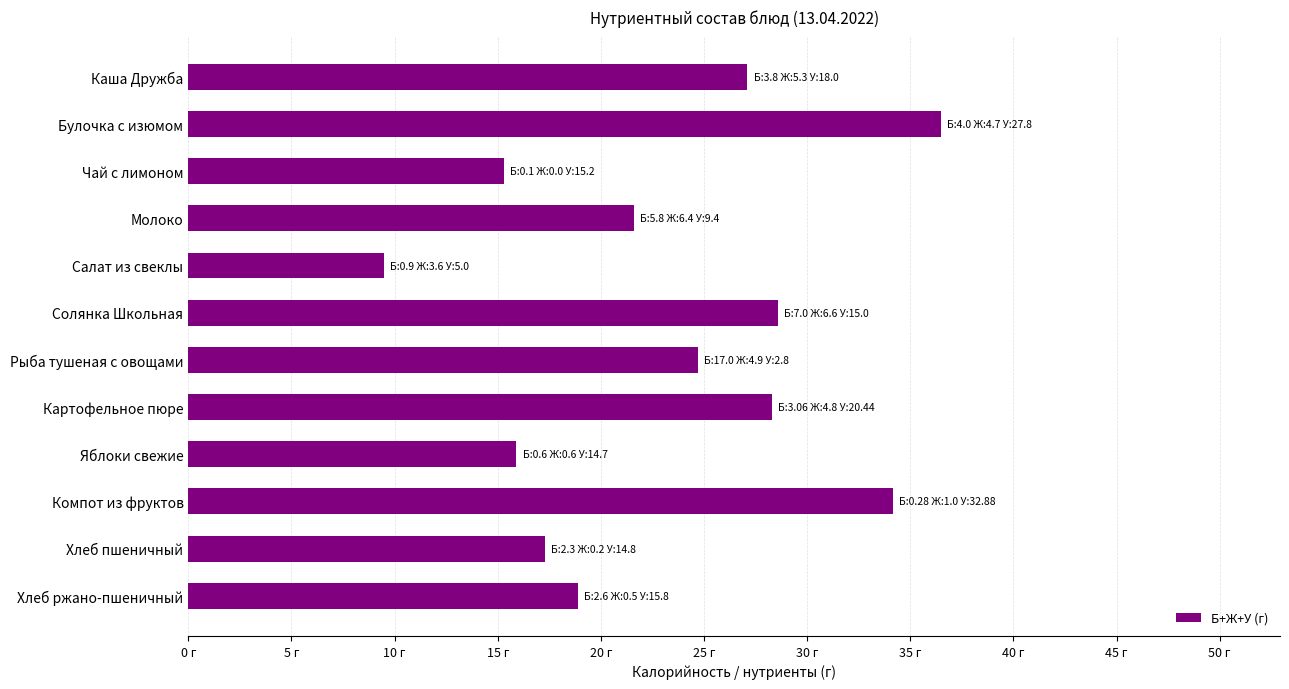

Does the chart contain any negative values?

No